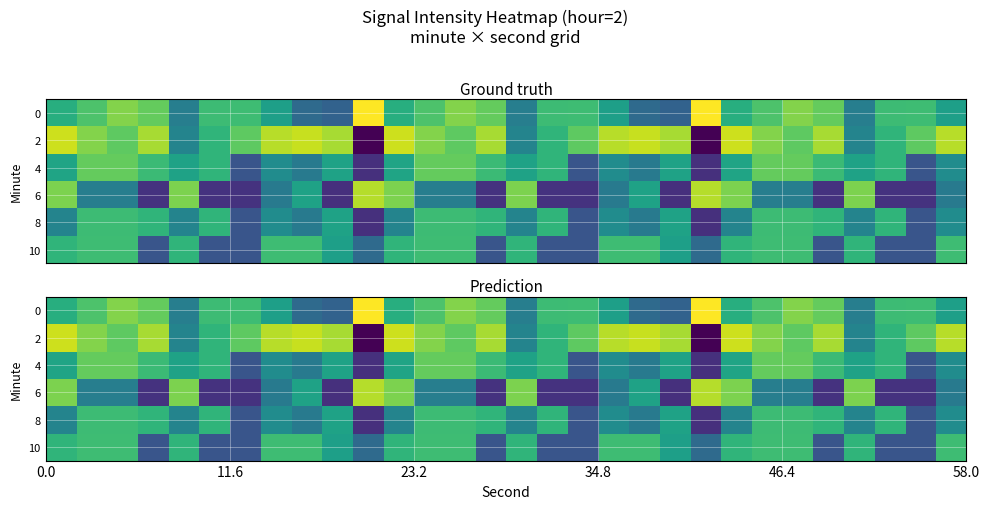

What is the difference between the maximum and minimum values in the 6 series?

16.4